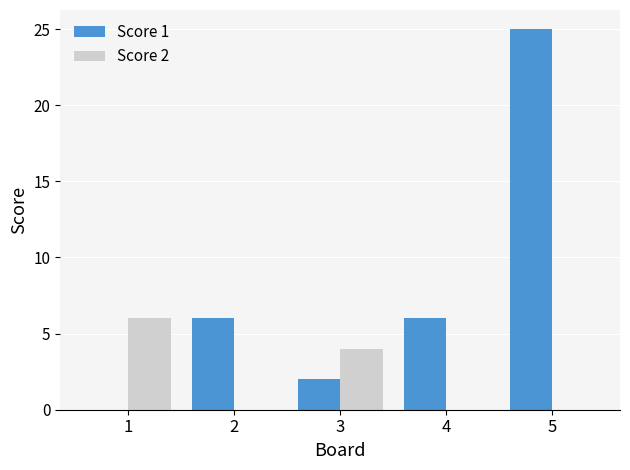

Between 1 and 5, which series saw the biggest shift?

Score 1